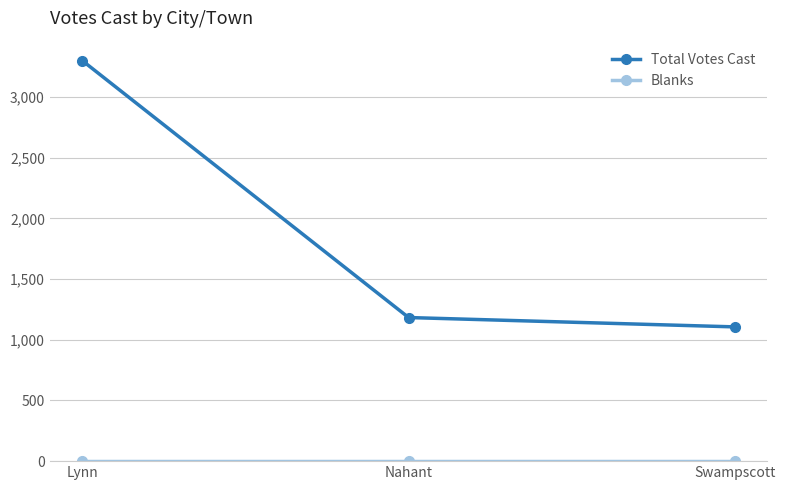

What is the total value across all series at Lynn?

3299